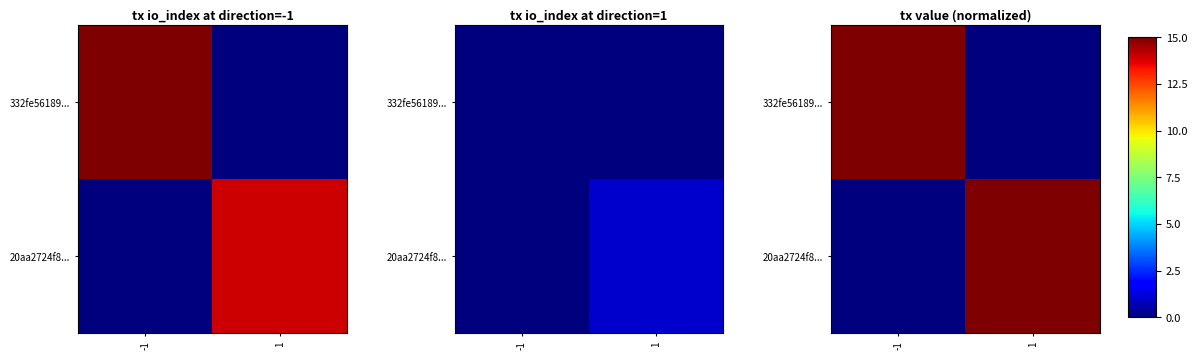

The 332fe56189... series shows 21 at -1. True or false?

False